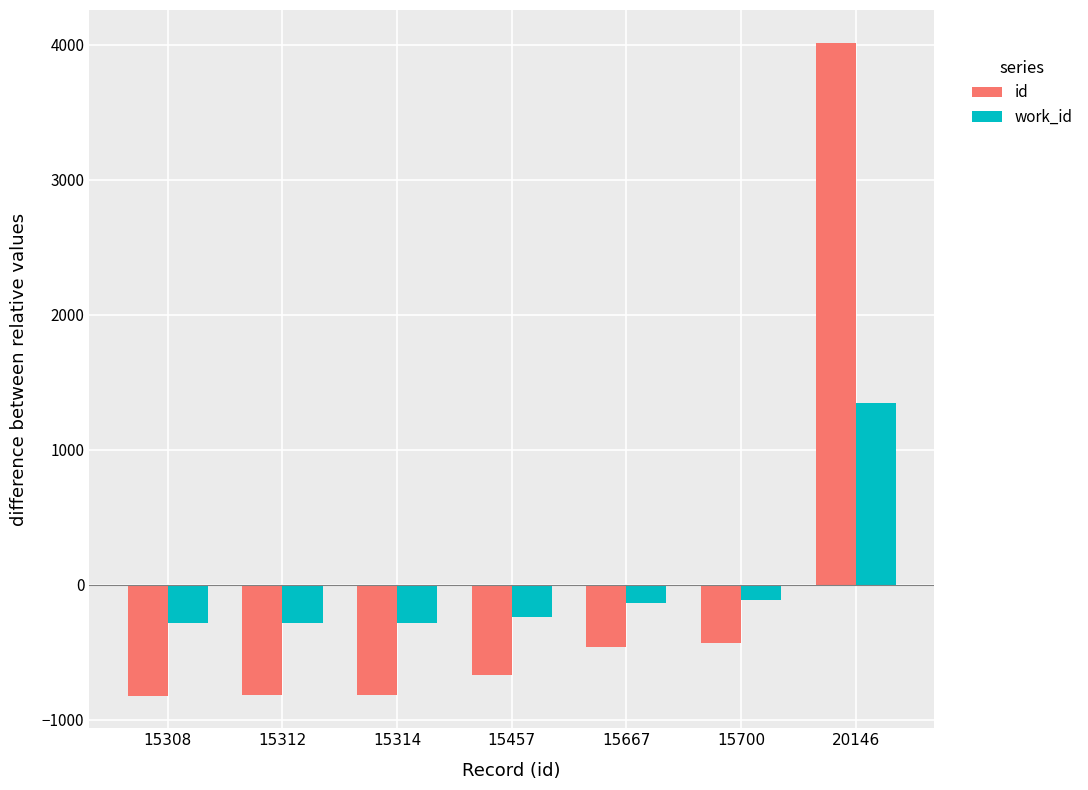

What is the difference between the second highest and second lowest values in the id series?

388.0